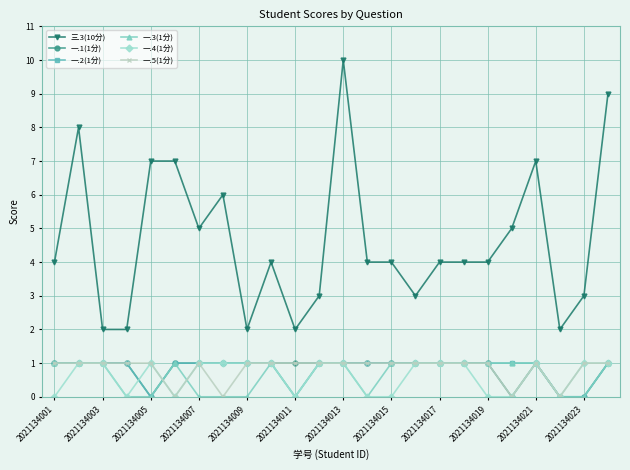

True or false: 三.3(10分) and 一.3(1分) cross at least once.

False